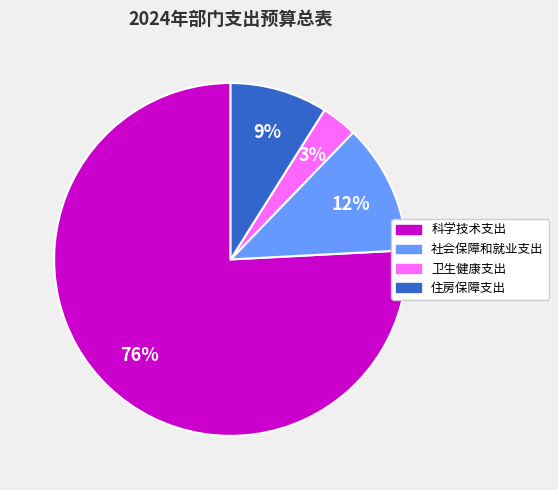

The 卫生健康支出 slice represents 3% of the pie. True or false?

True